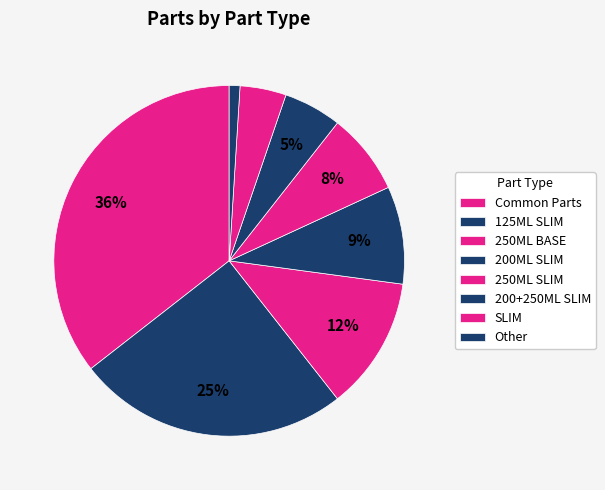

Count the number of slices in the pie.

8